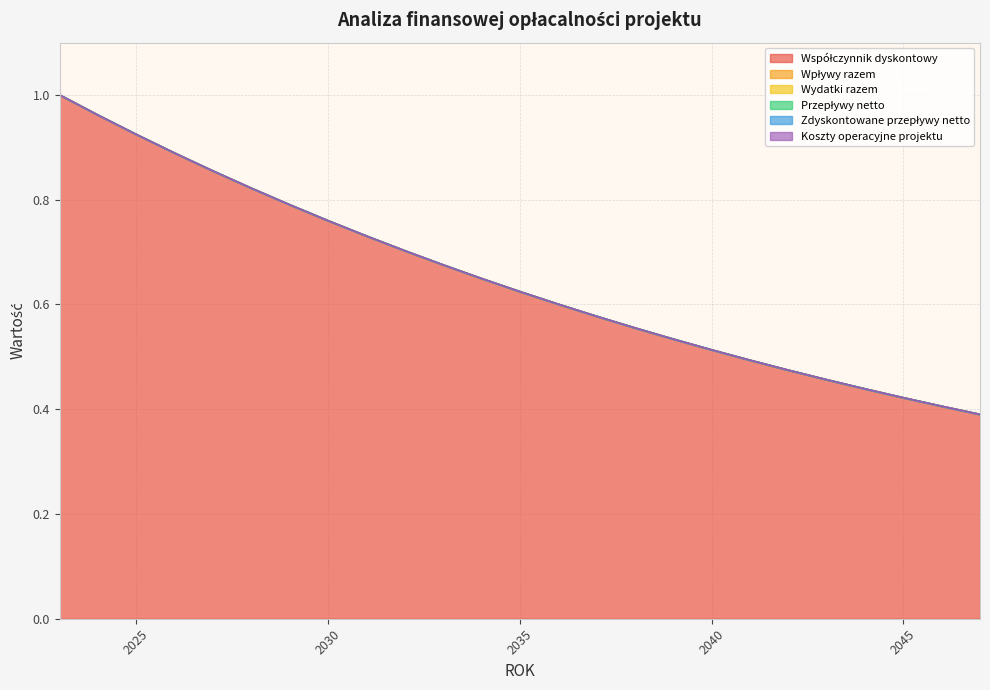

Which category has the lowest value in the Wpływy razem series?

2023